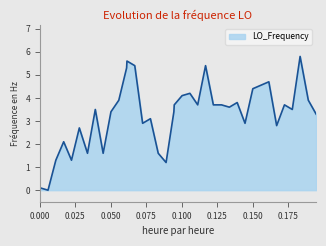

What is the maximum value shown in the chart?

5.8